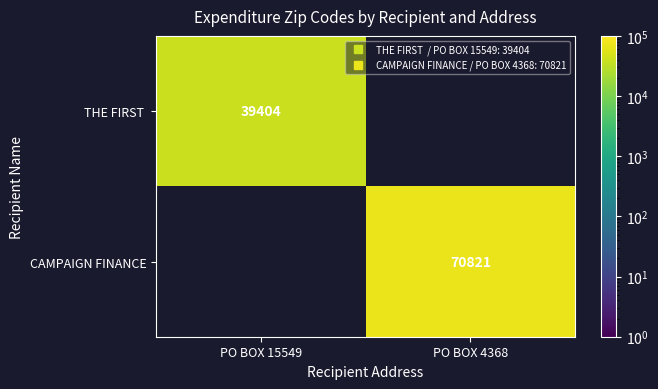

Read the CAMPAIGN FINANCE value at PO BOX 4368.

70821.0